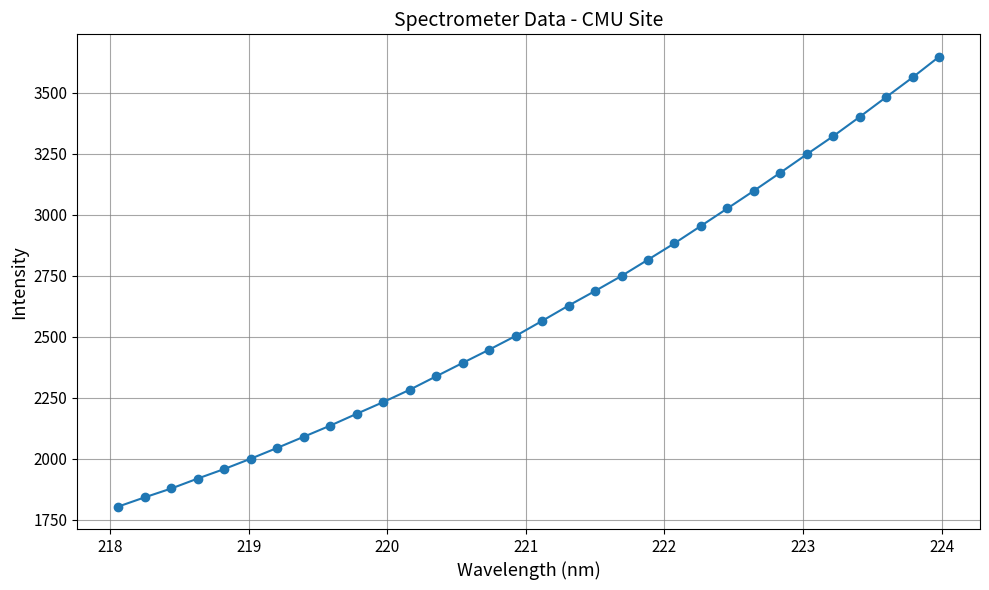

What is the maximum value shown in the chart?

3646.6